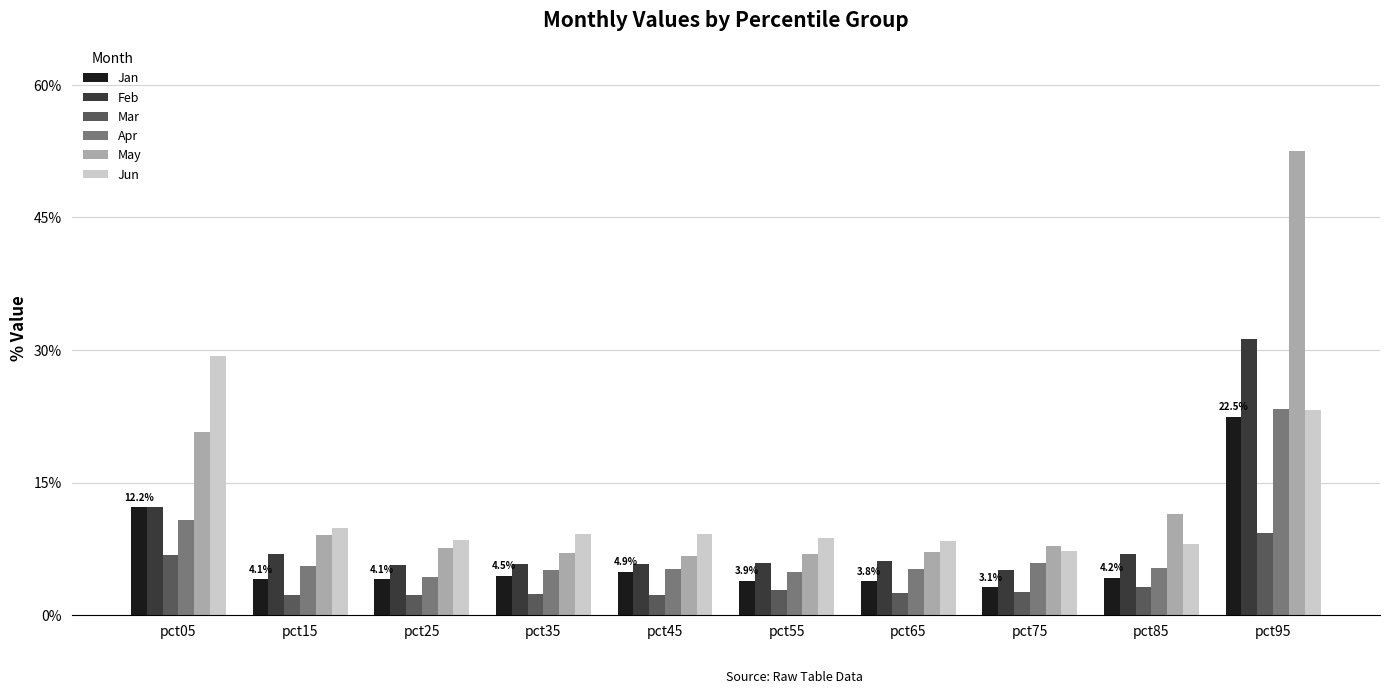

What is the difference between the maximum and minimum values in the Jan series?

0.2